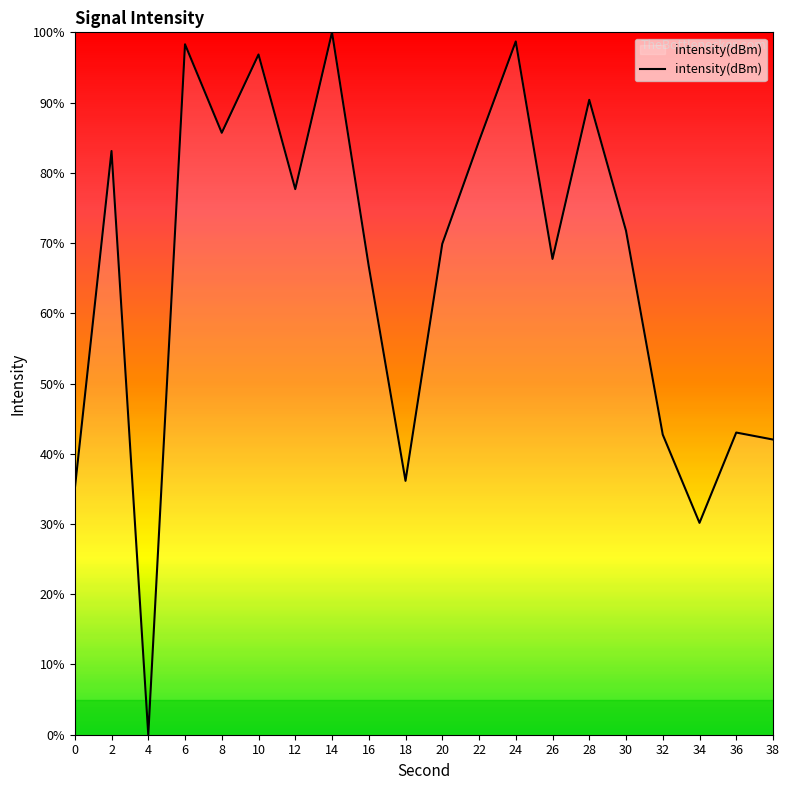

Where does the data first go above 71?

2